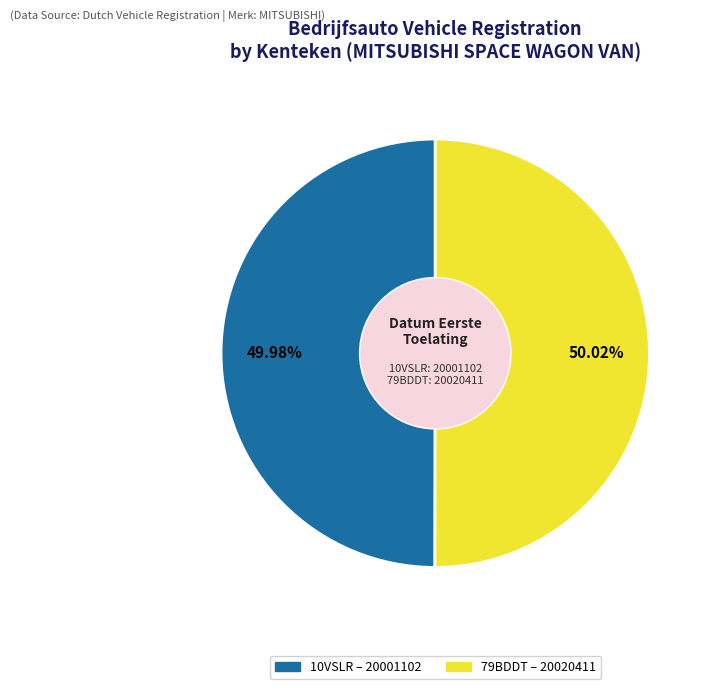

The 10VSLR slice represents 50% of the pie. True or false?

True